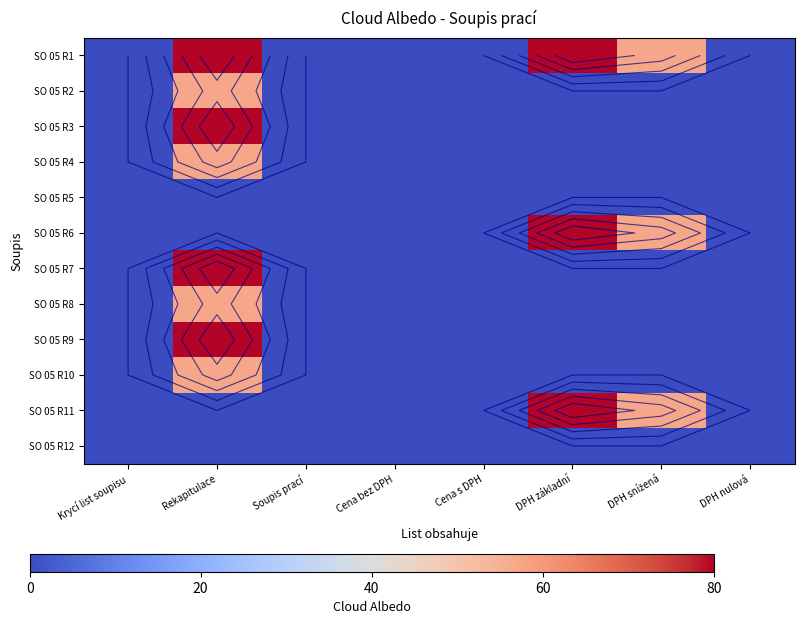

What is the difference between the maximum and minimum values in the SO 05 R3 series?

79.8